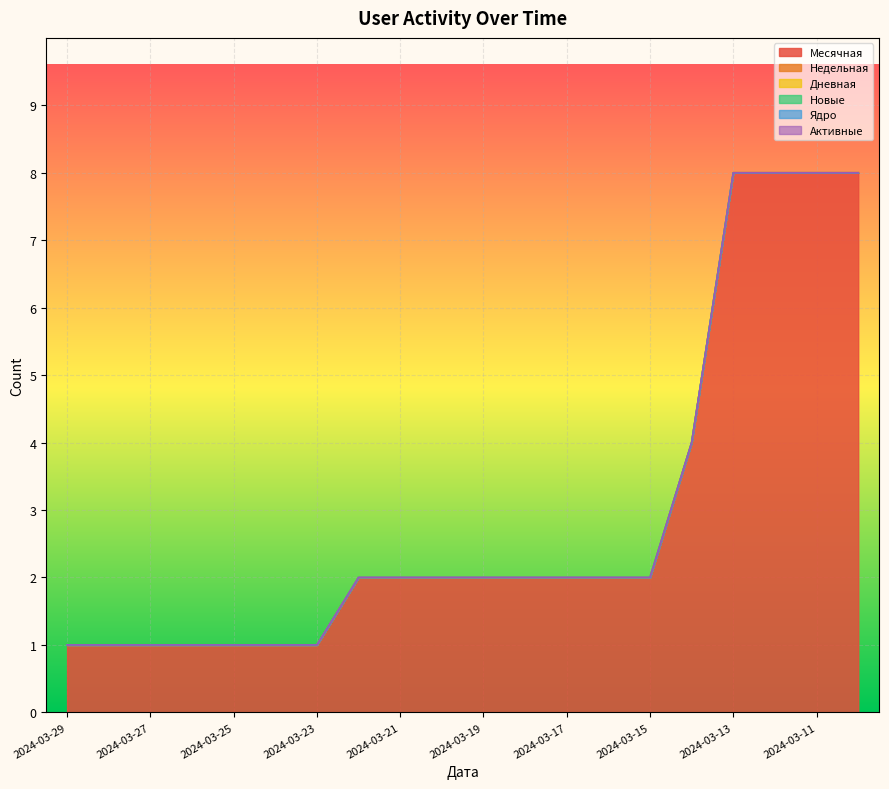

Count the number of categories in the chart.

20